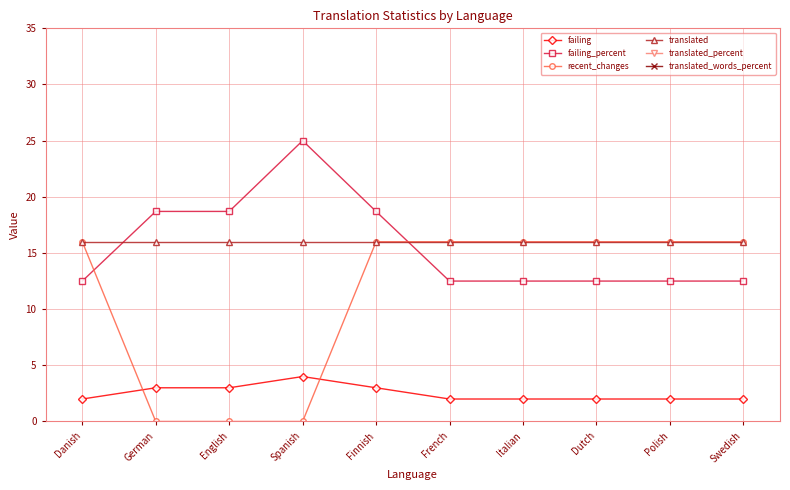

The failing series shows 4.3 at Finnish. True or false?

False